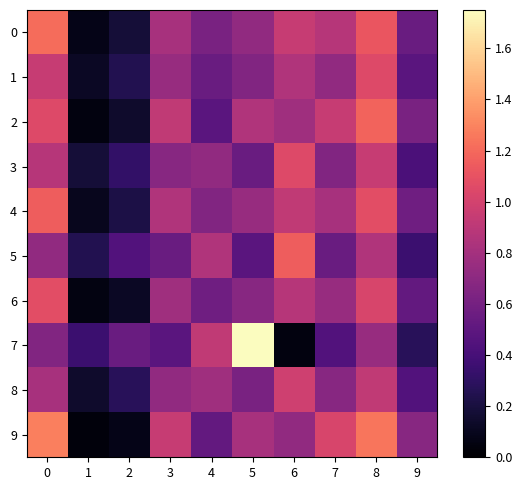

Rank the series by their maximum value, from lowest to highest.

row_8, row_1, row_3, row_6, row_4, row_5, row_2, row_0, row_9, row_7